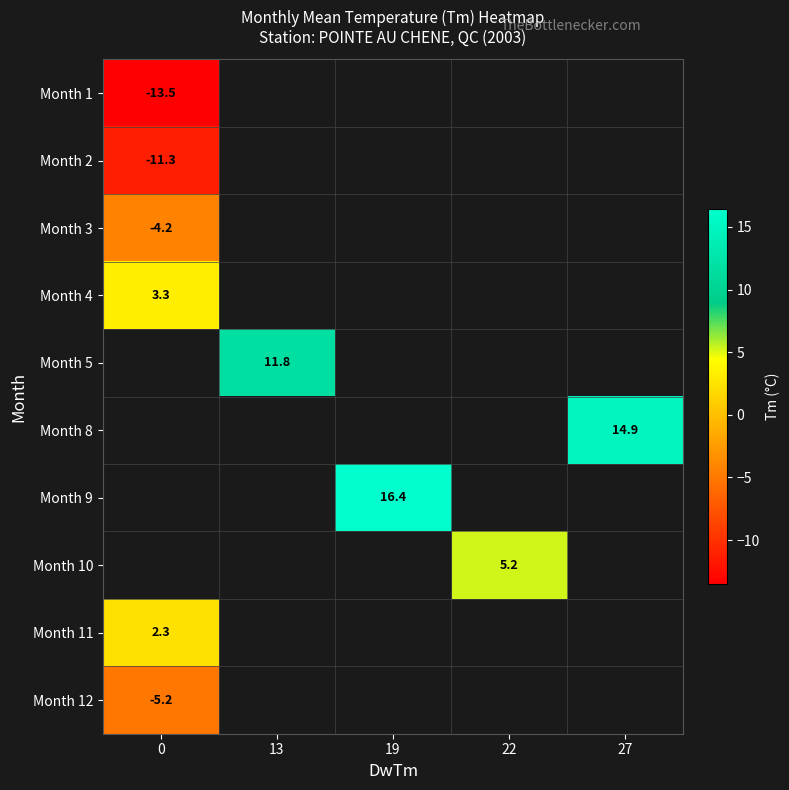

Is it true that Month 2 equals -11.3 at 0?

True